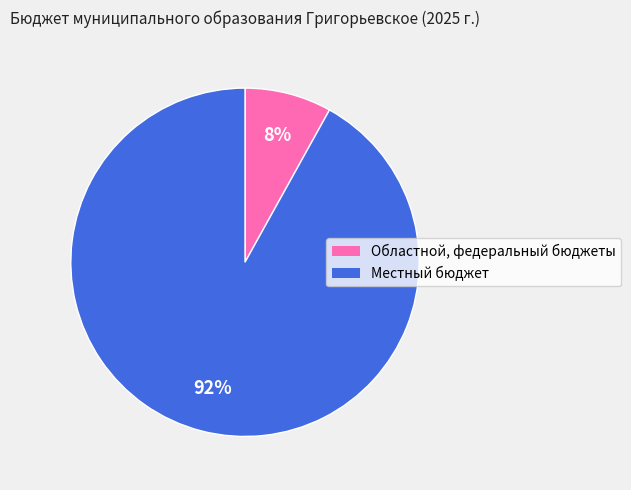

Is it true that Местный бюджет is 92% of the pie?

True